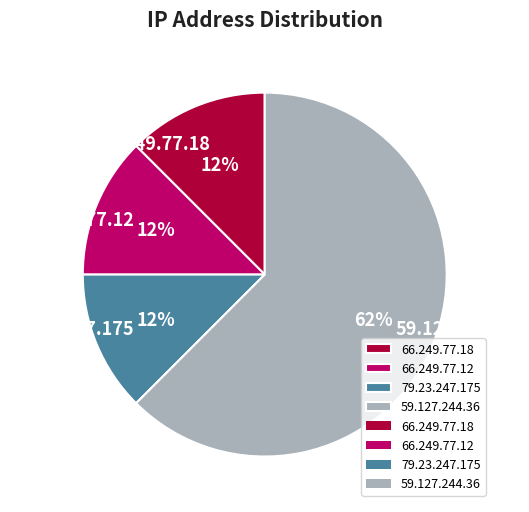

Which has a higher value, 59.127.244.36 or 79.23.247.175?

59.127.244.36